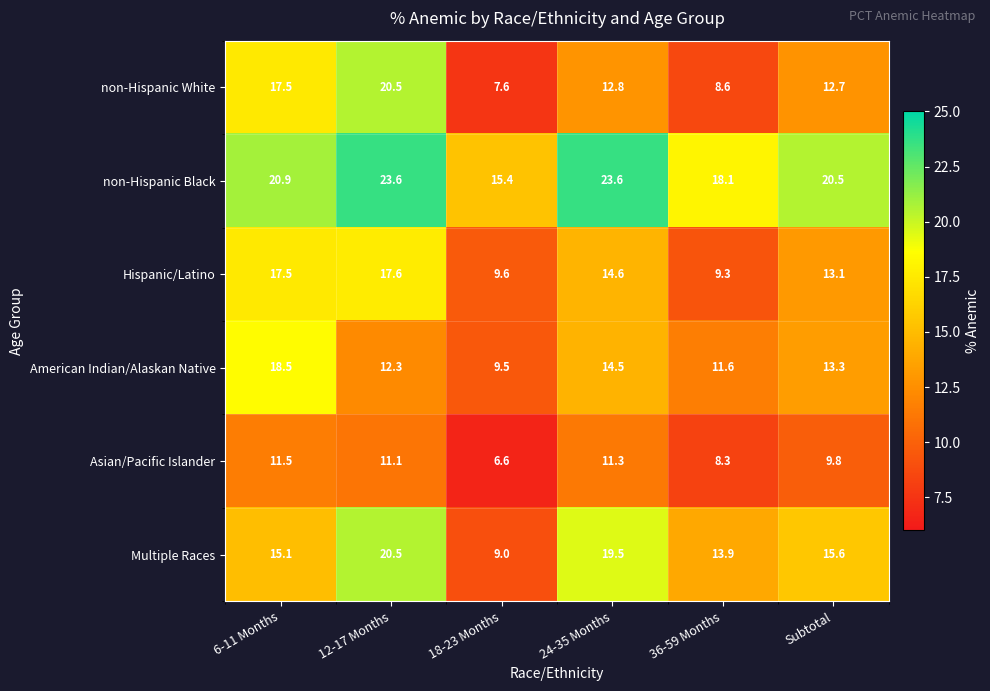

At how many categories does at least one series exceed 18?

5